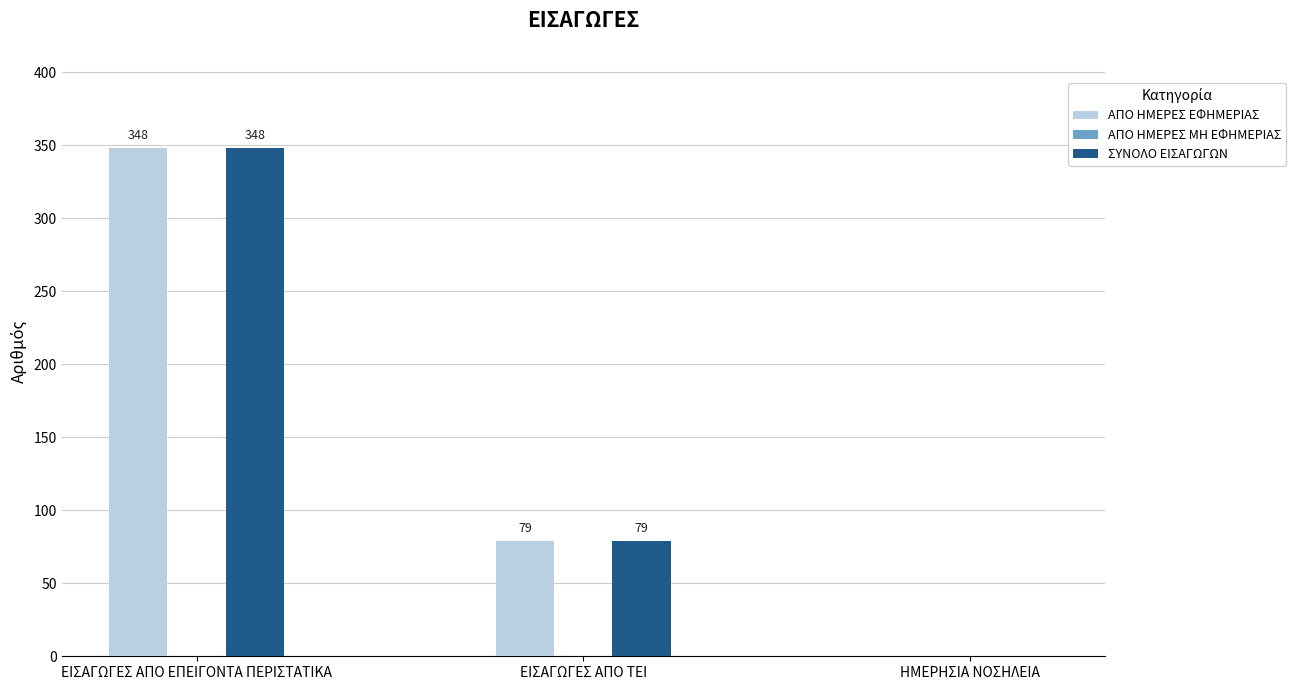

What is the total value across all series at ΕΙΣΑΓΩΓΕΣ ΑΠΟ ΕΠΕΙΓΟΝΤΑ ΠΕΡΙΣΤΑΤΙΚΑ?

696